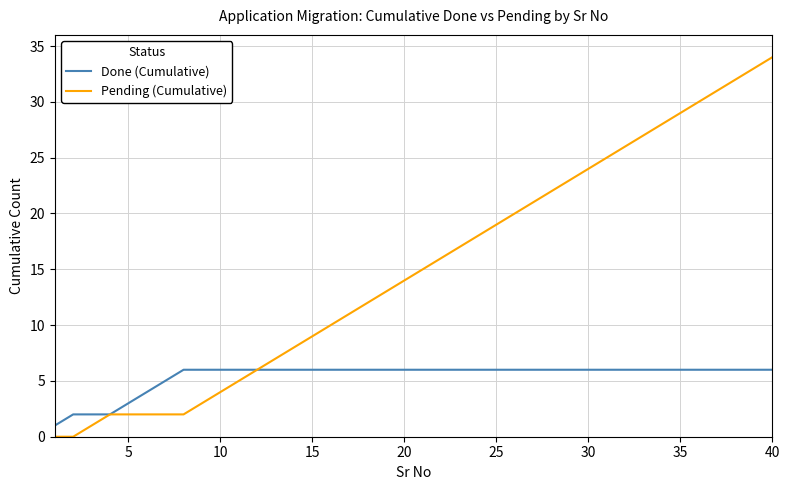

How many lines are shown in the chart?

2